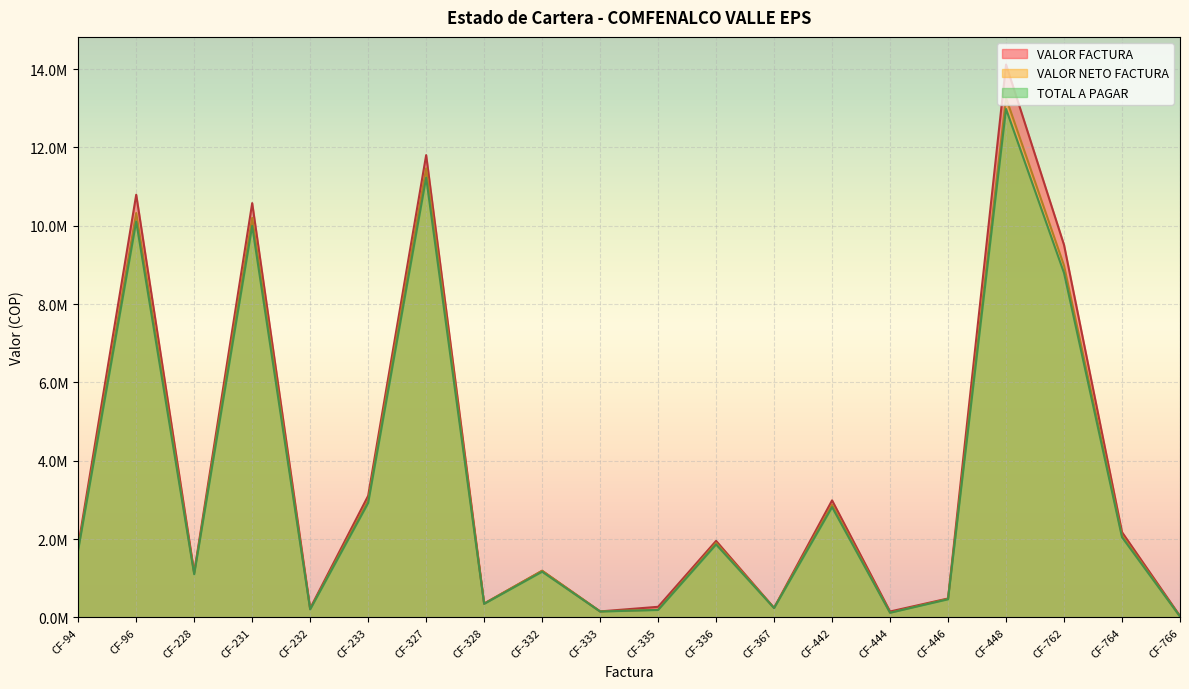

Reading left to right, list all the values displayed in this chart.

VALOR FACTURA: 1830800.0	10792614.0	1145650.0	10577497.0	230010.0	3105050.0	11803673.0	352310.0	1189220.0	152310.0	270000.0	1953120.0	242300.0	2987760.0	150000.0	482340.0	14117121.0	9510840.0	2175430.0	35000.0
VALOR NETO FACTURA: 1761100.0	10324414.0	1123650.0	10202697.0	209110.0	2983050.0	11466473.0	352310.0	1189220.0	152310.0	194400.0	1900020.0	242300.0	2874560.0	120600.0	471340.0	13264866.0	8984448.0	2089930.0	23400.0
TOTAL A PAGAR: 1724484.0	10108561.7	1100737.0	9995993.1	204509.8	2920949.0	11230399.5	345263.8	1165435.6	149263.8	189000.0	1860957.6	237454.0	2814804.8	117600.0	461693.2	12982523.6	8794231.2	2046421.4	22700.0